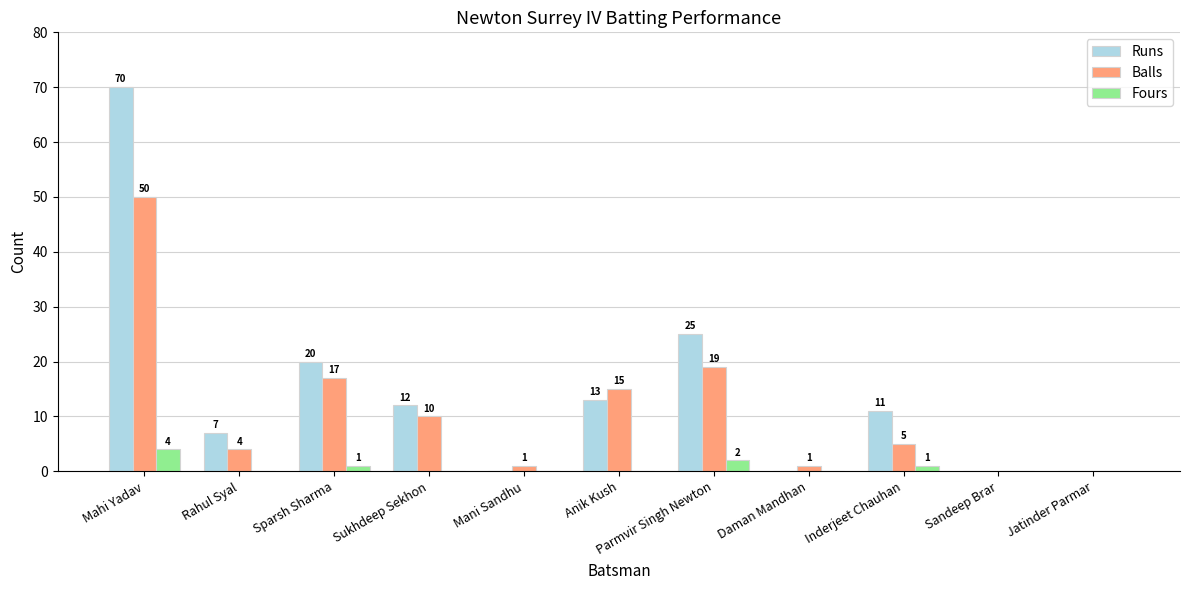

True or false: Balls has a value of 5 at Inderjeet Chauhan.

True